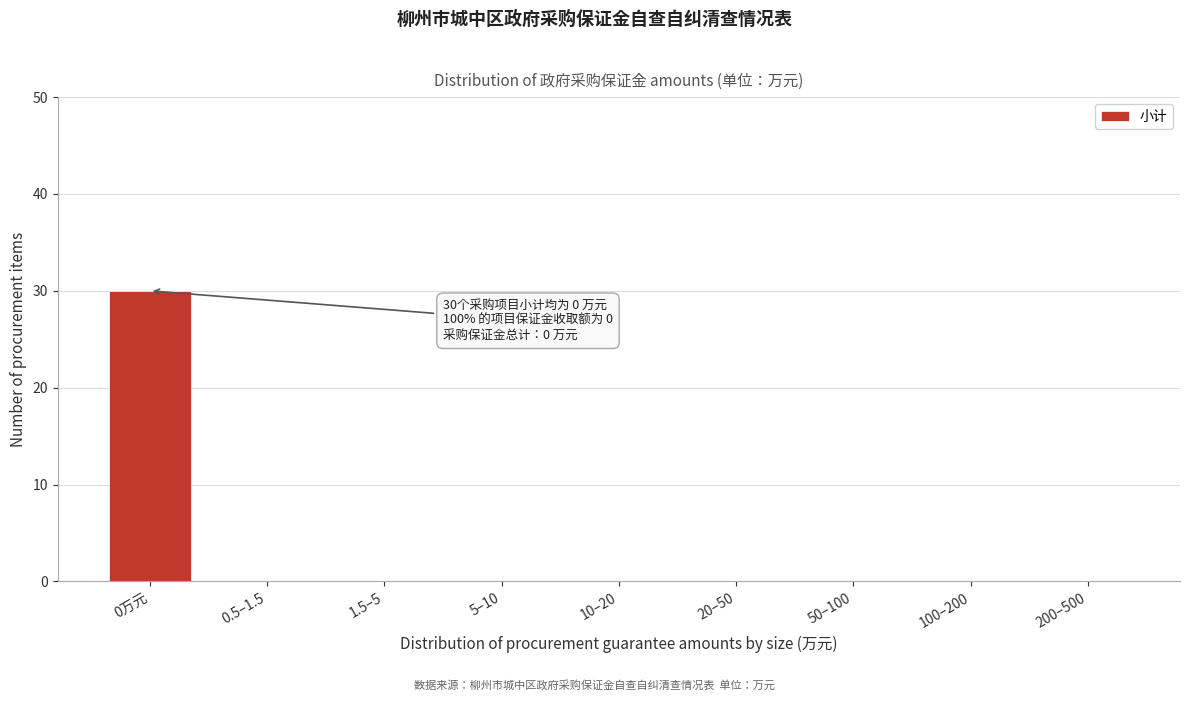

Reading left to right, what are all the values shown in this chart?

0万元=30	0.5–1.5=0	1.5–5=0	5–10=0	10–20=0	20–50=0	50–100=0	100–200=0	200–500=0